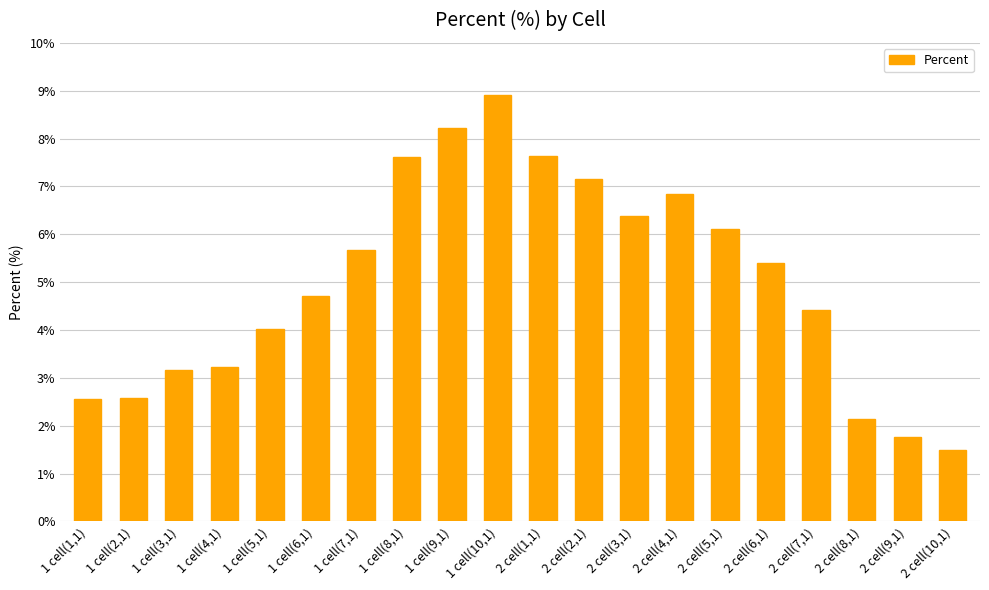

How many values exceed 5?

10